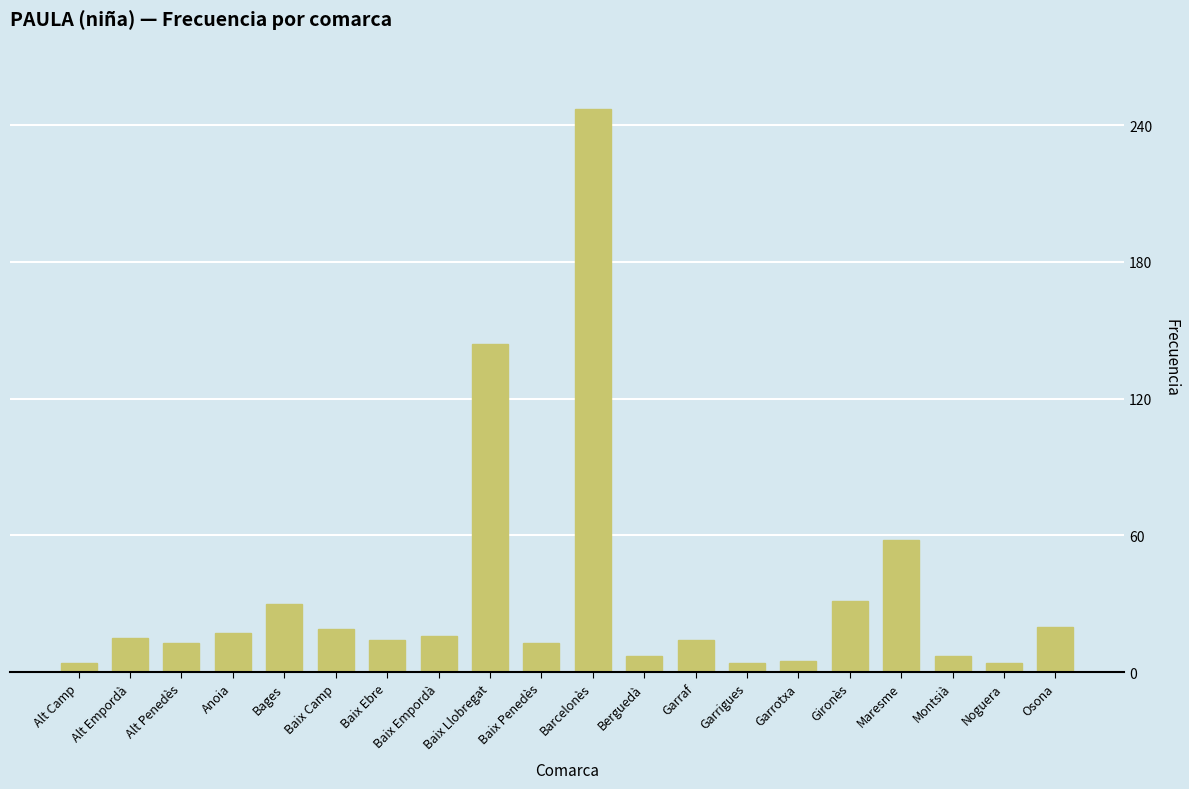

Approximately how many times larger is the value at Bages compared to Alt Penedès?

2.3